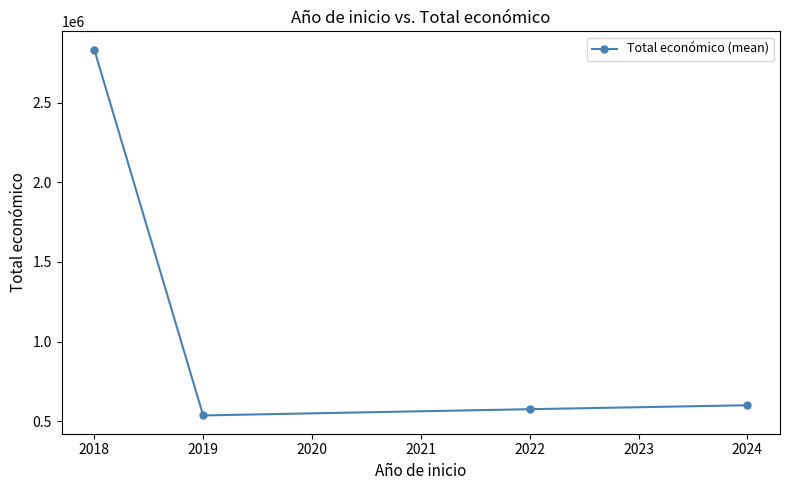

At which category does the chart reach its minimum across all series?

2019